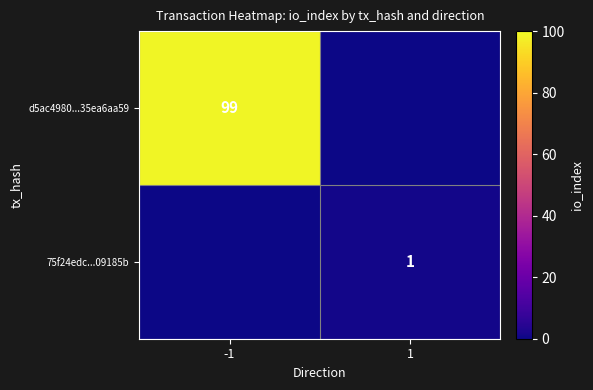

The value of d5ac4980...35ea6aa59 at -1 is 146. True or false?

False